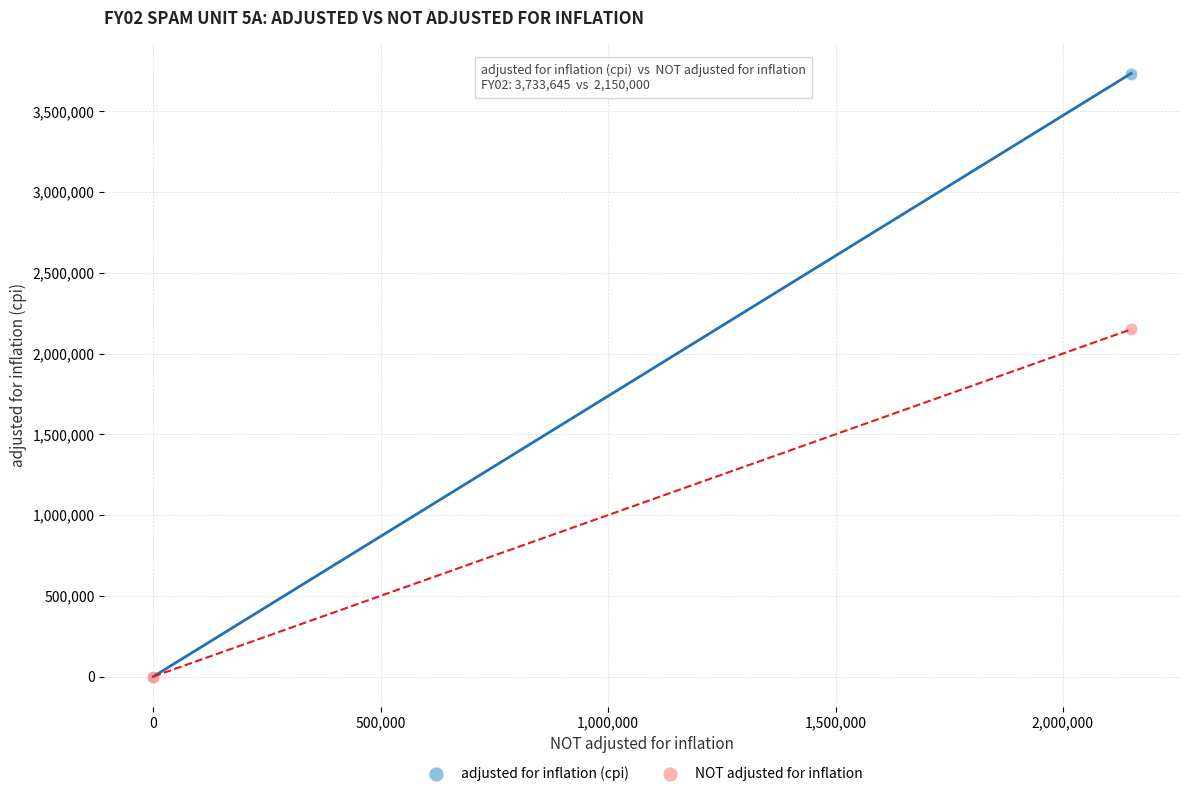

Across all series, what Y value is closest to 1866822?

2150000